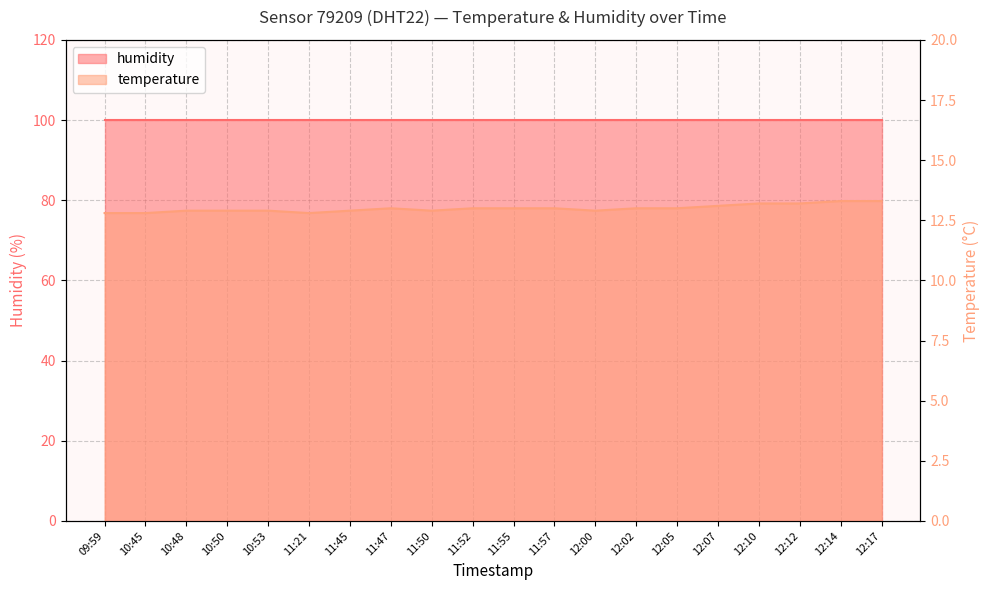

The value at 11:50 is 12.9. True or false?

True